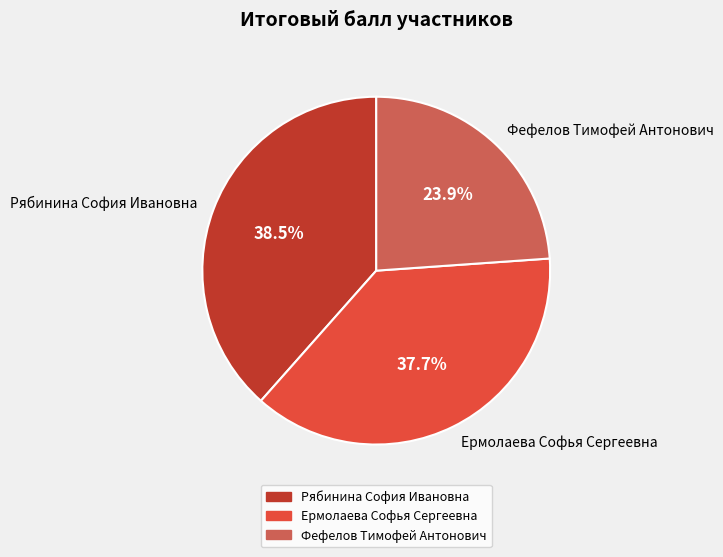

How many slices are in this pie chart?

3